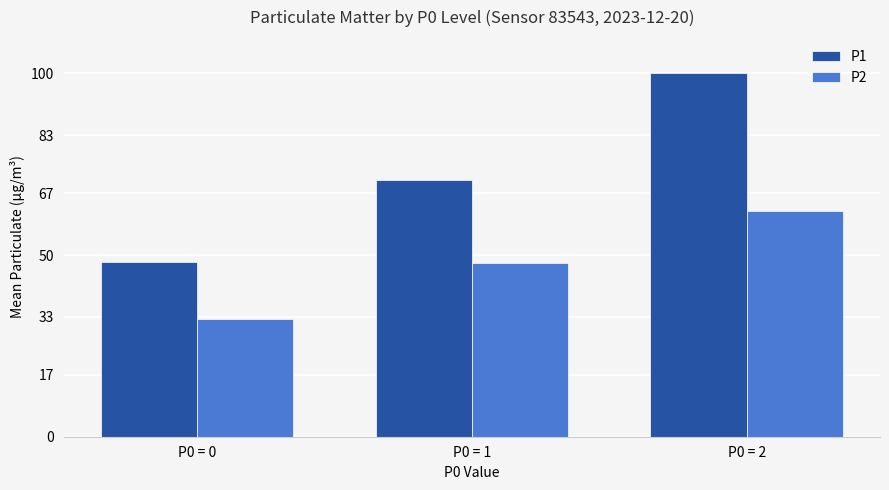

At how many categories does at least one series exceed 57?

2